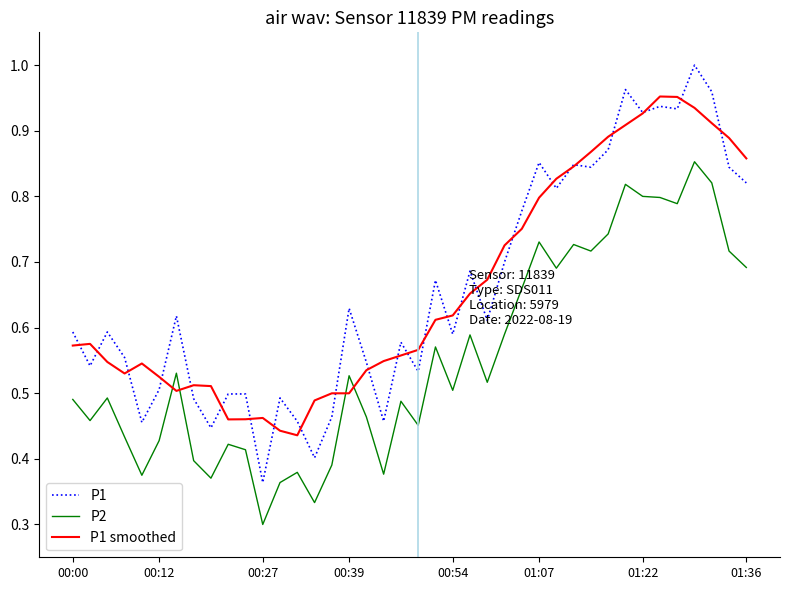

Which series has the largest range (max minus min)?

P1